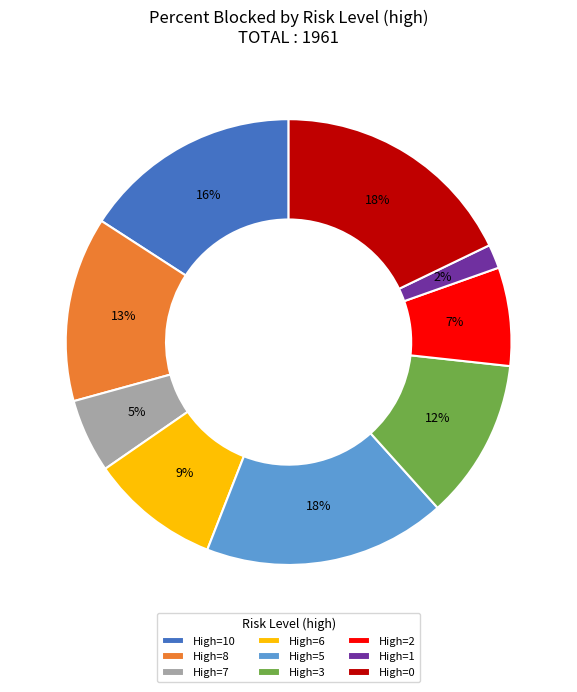

Do High=5 and High=1 together represent more than half of the pie?

No